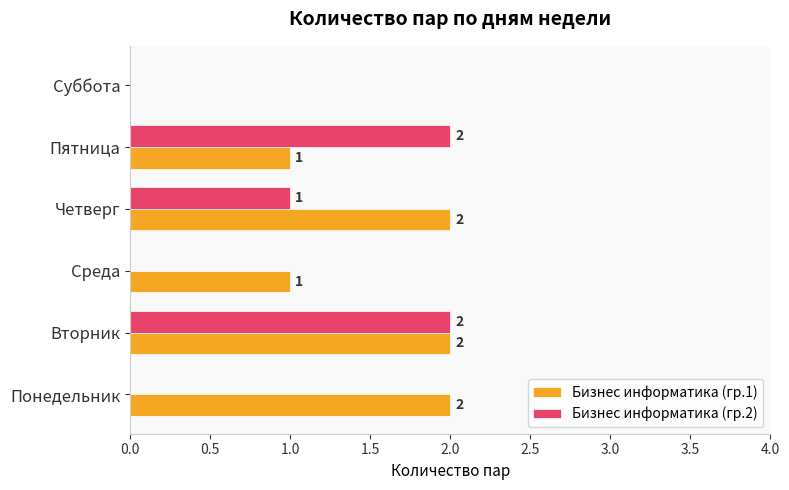

The Бизнес информатика (гр.1) series shows 1 at Пятница. True or false?

True